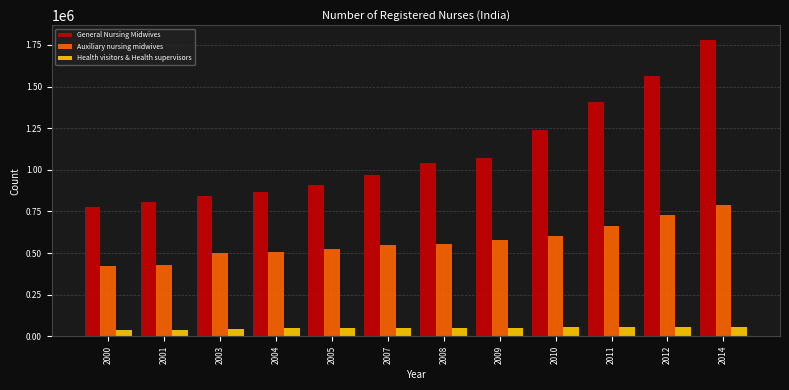

What is the lowest value of the General Nursing Midwives series?

776355